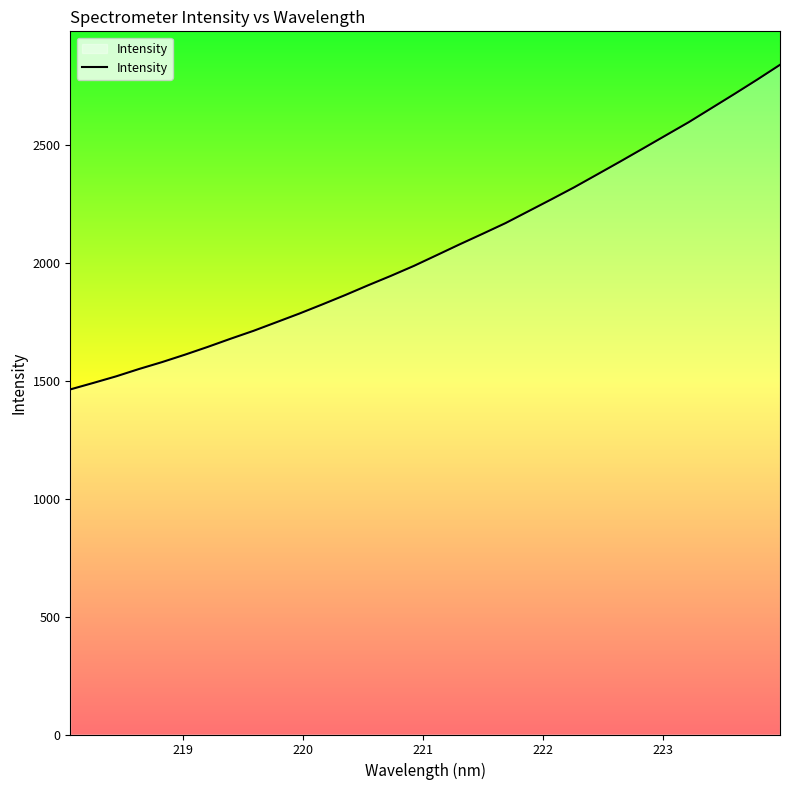

What is the maximum value shown in the chart?

2838.5